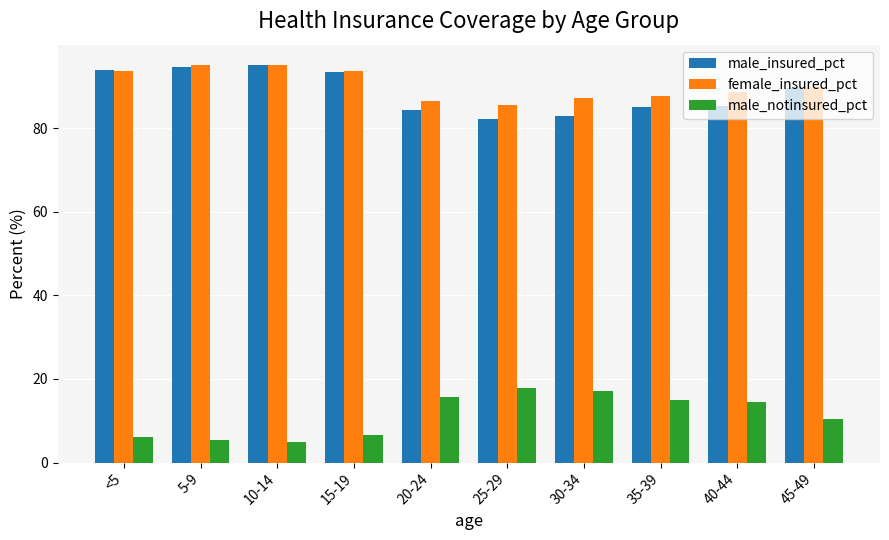

What is the total value across all series at 10-14?

195.2